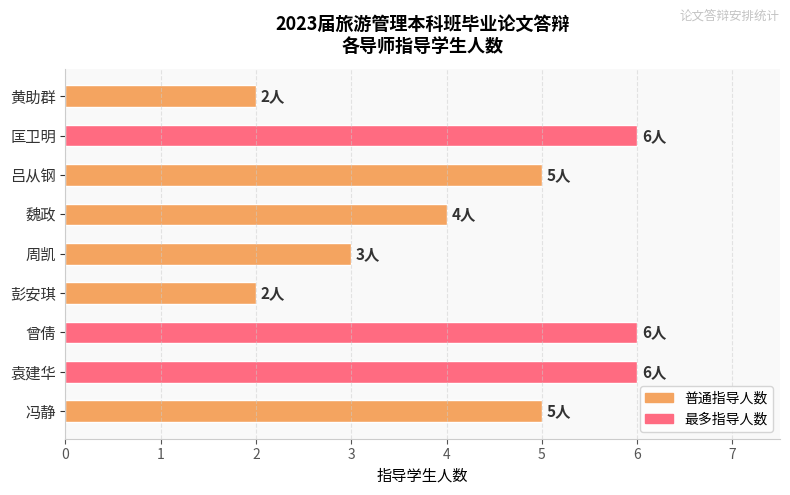

True or false: the data shows 6 at 袁建华.

True